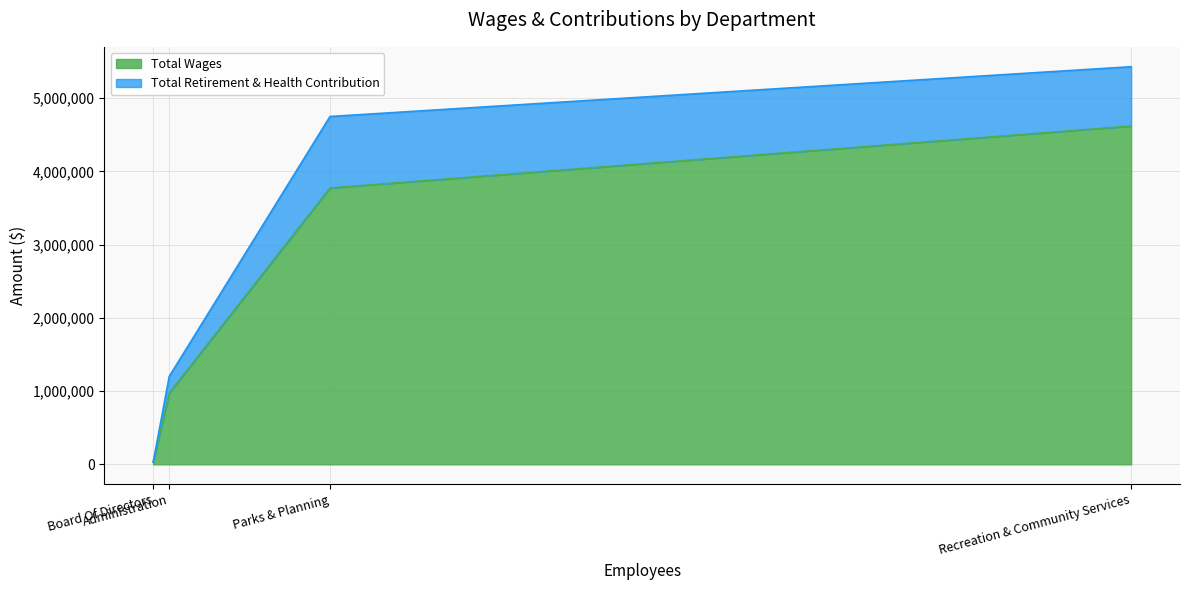

Does the chart display data point markers on the line(s)?

No